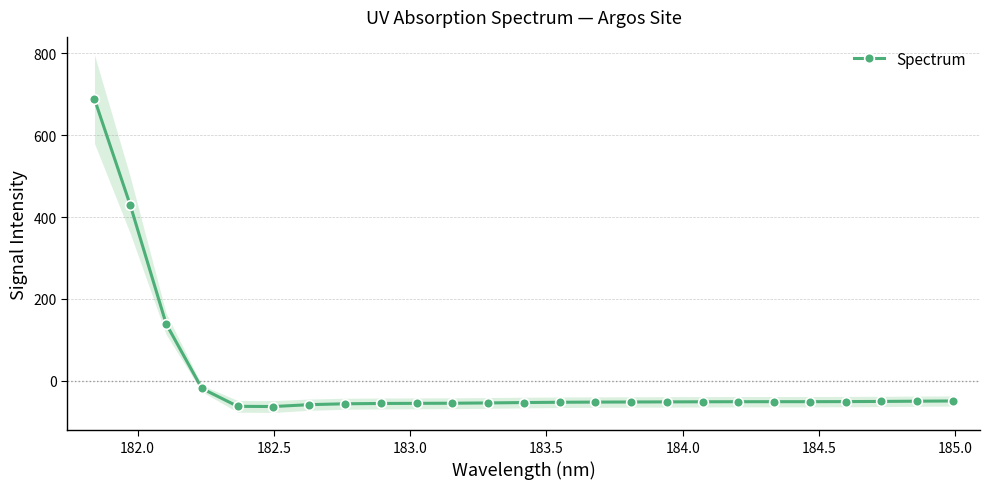

True or false: there are more than 2 points higher than both neighbors.

False